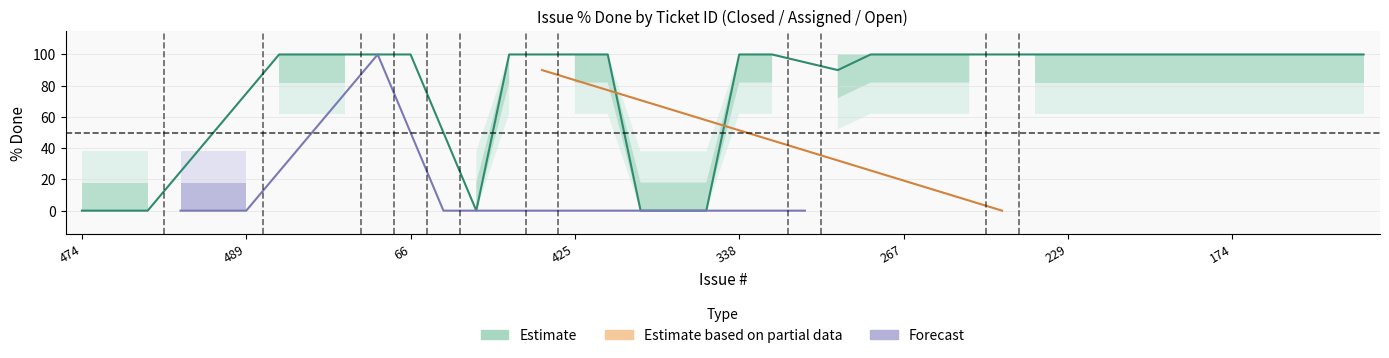

Where is the data nearest to the value 50?

473